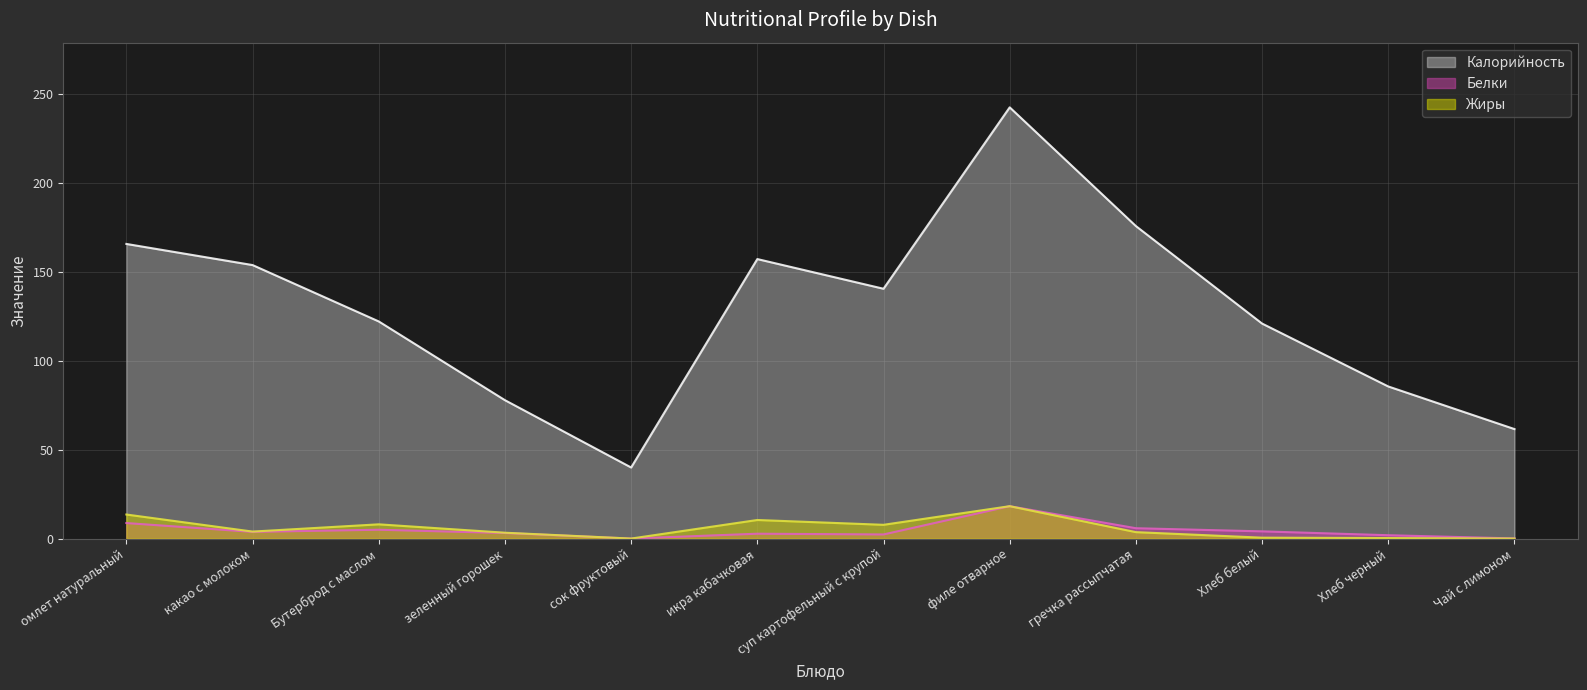

What value does the Жиры series have at Хлеб белый?

0.5